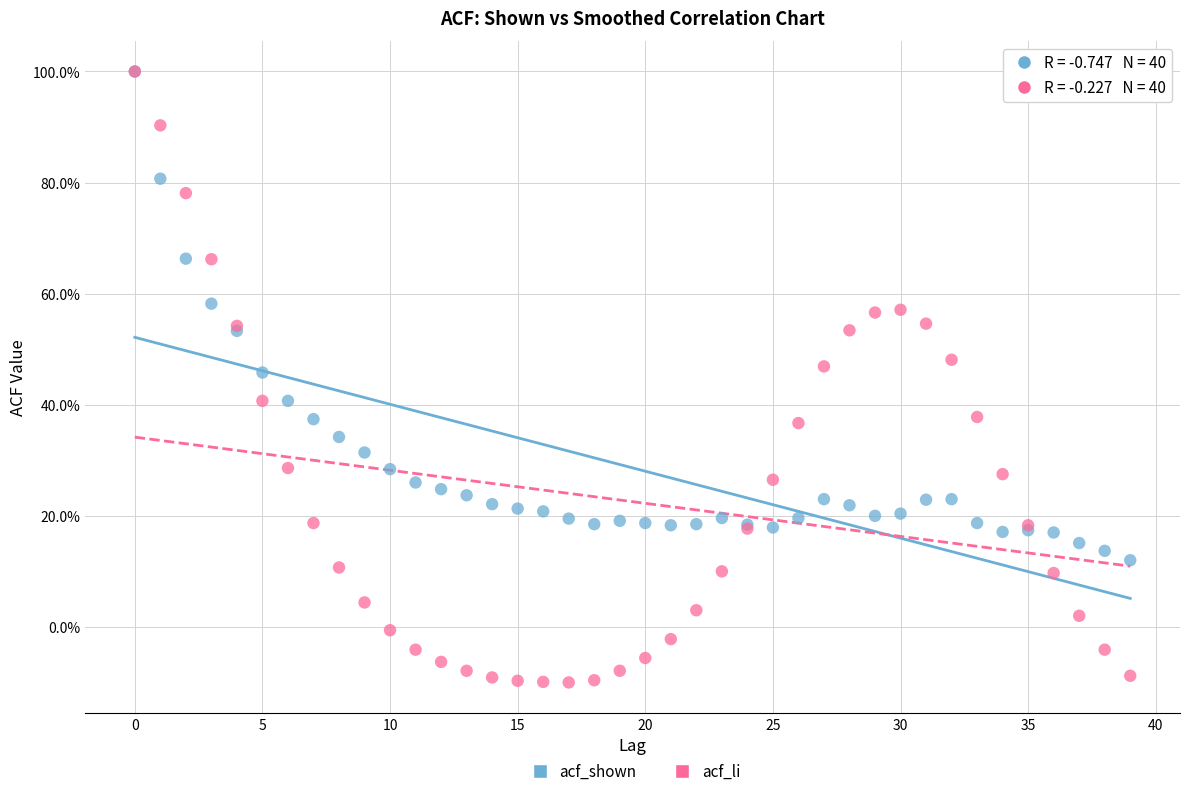

Which series contains the lowest Y value?

acf_li